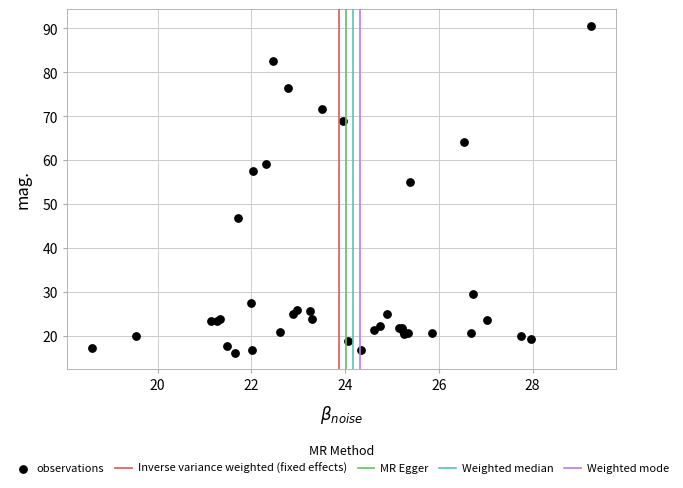

What Y value in the scatter plot is closest to 53?

55.0